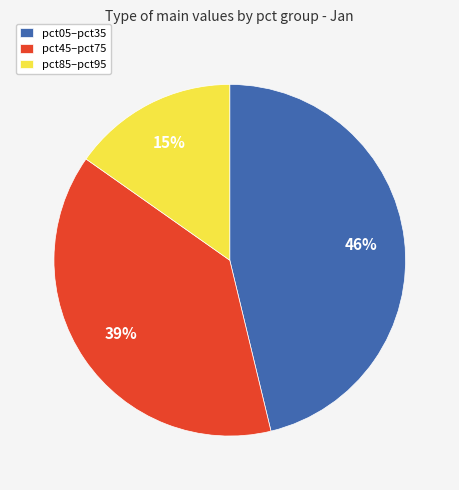

Rank the categories by value from lowest to highest.

pct85–pct95, pct45–pct75, pct05–pct35